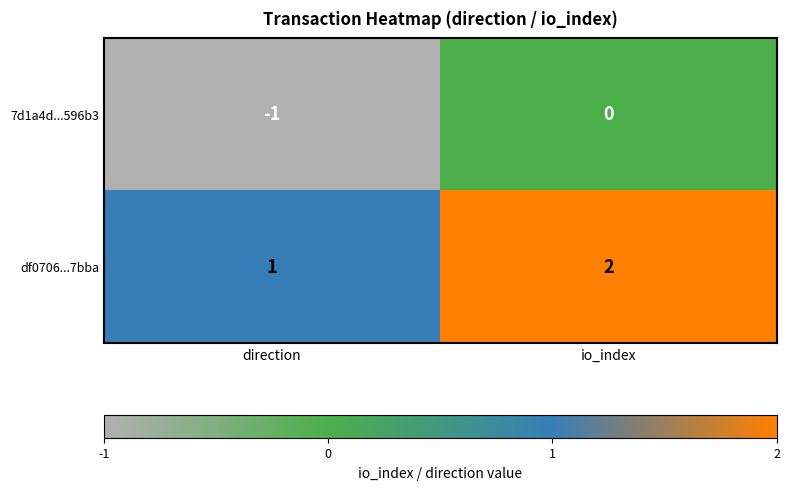

What is the sum of the df0706...7bba values at direction and io_index?

3